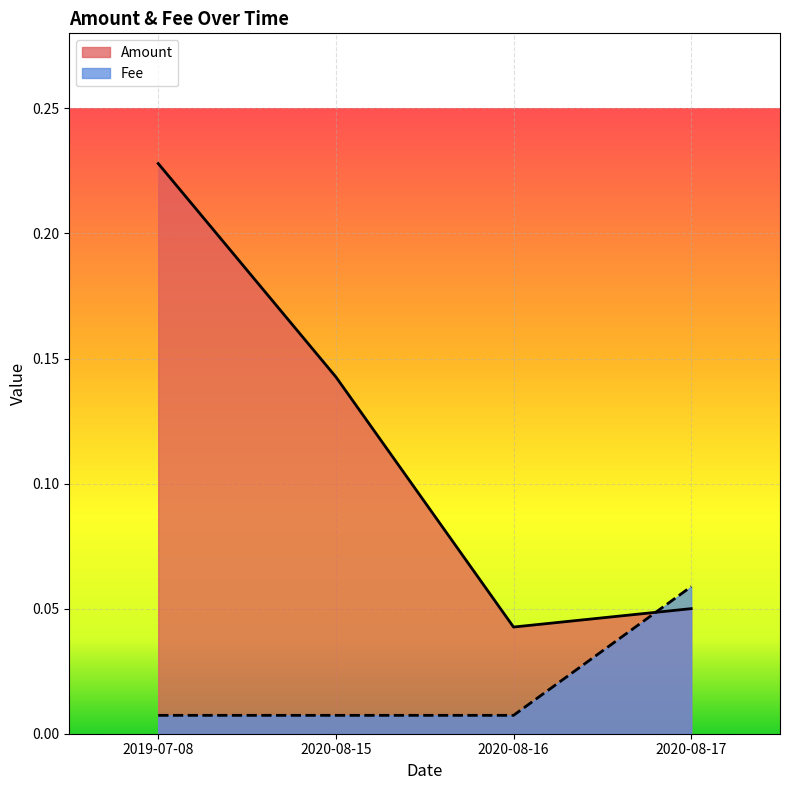

What is the label of the 1st point from the left?

2019-07-08